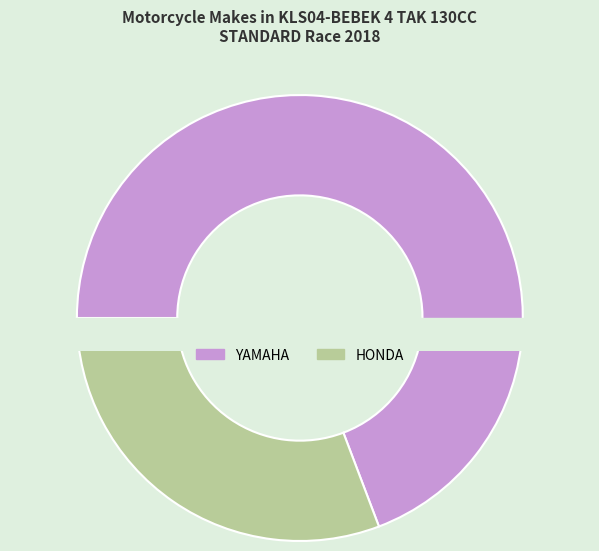

Rank the categories by value from lowest to highest.

HONDA, YAMAHA